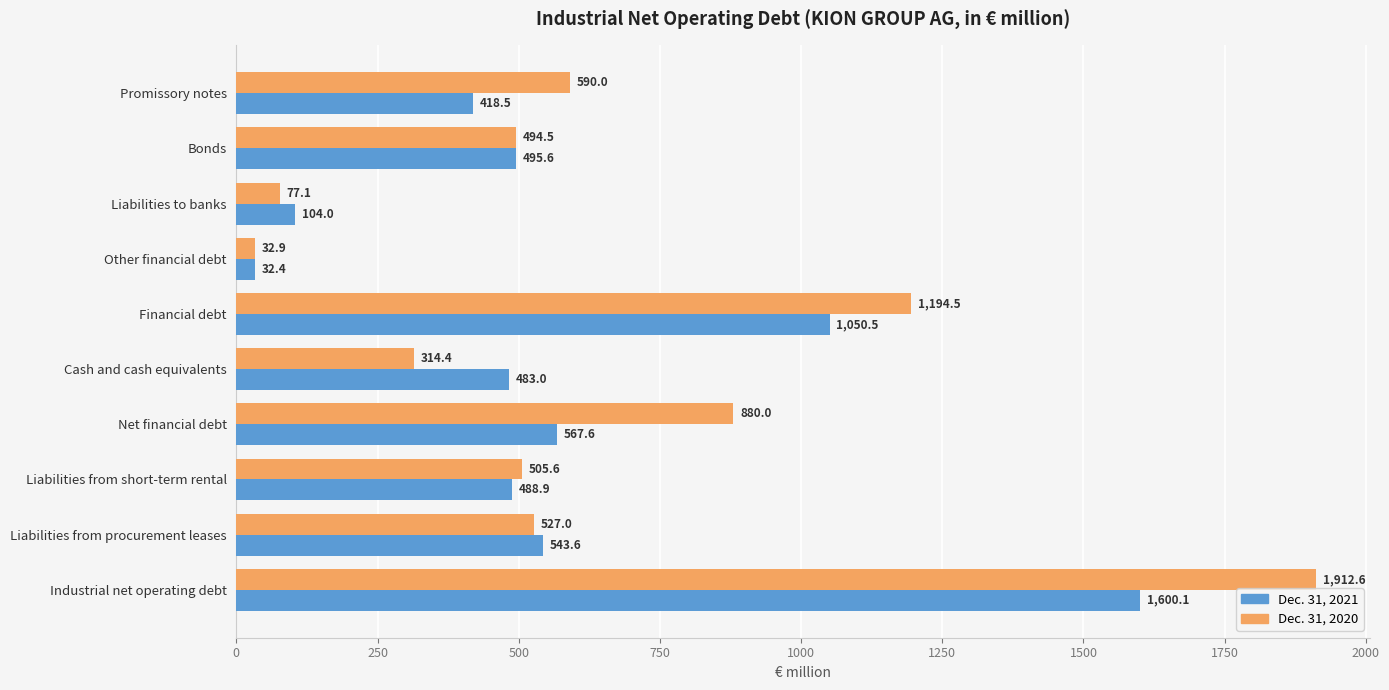

True or false: Dec. 31, 2021 has a value of 418.5 at Promissory notes.

True